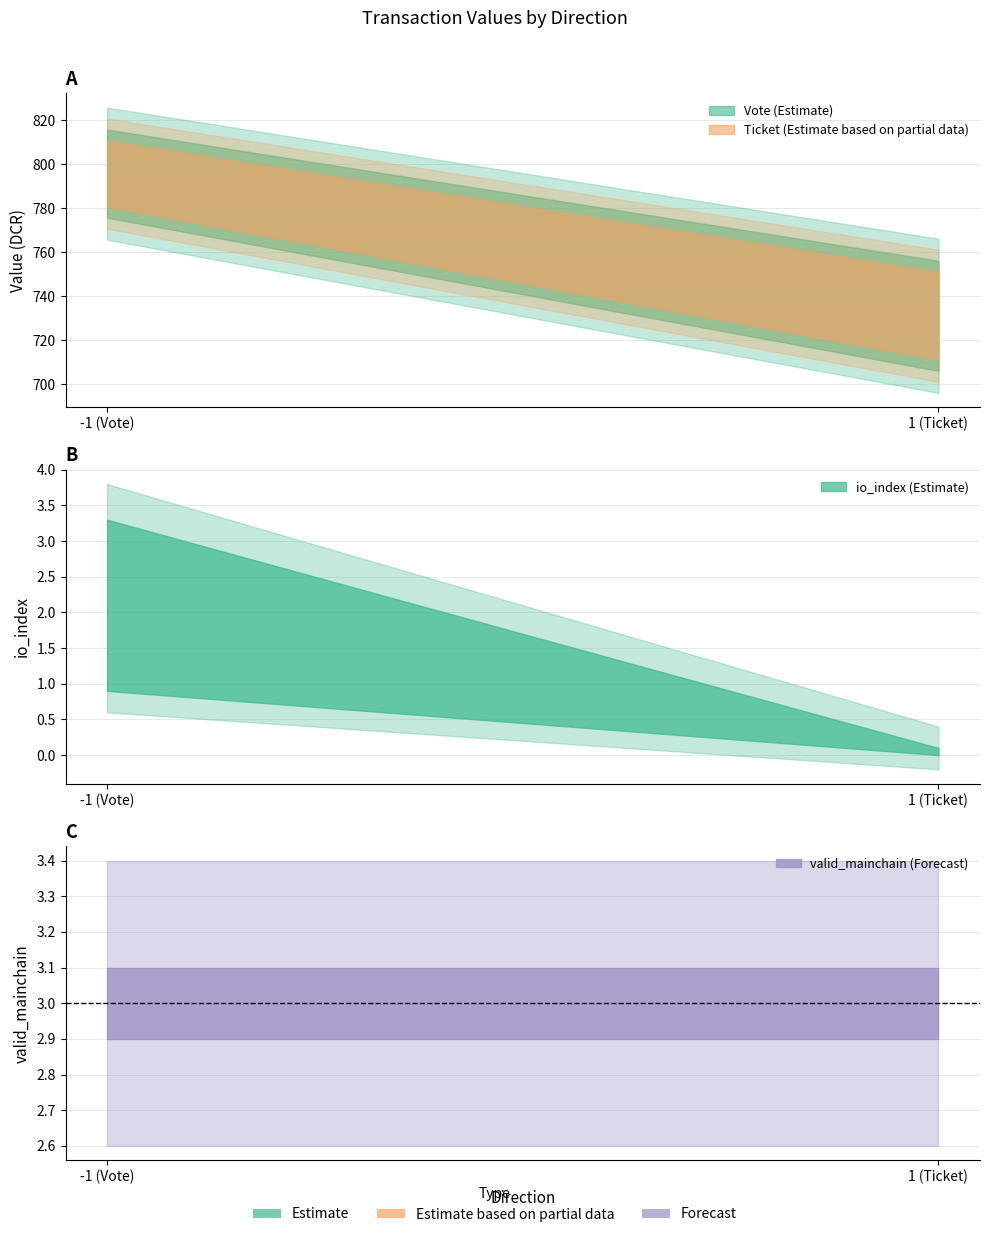

What is the total value across all series at 1?

266.2